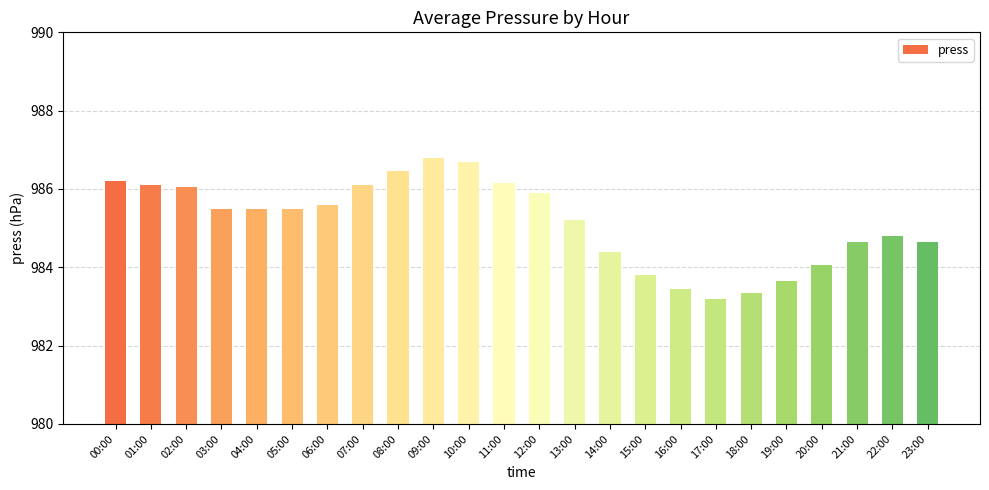

What value does the data have at 09:00?

986.8